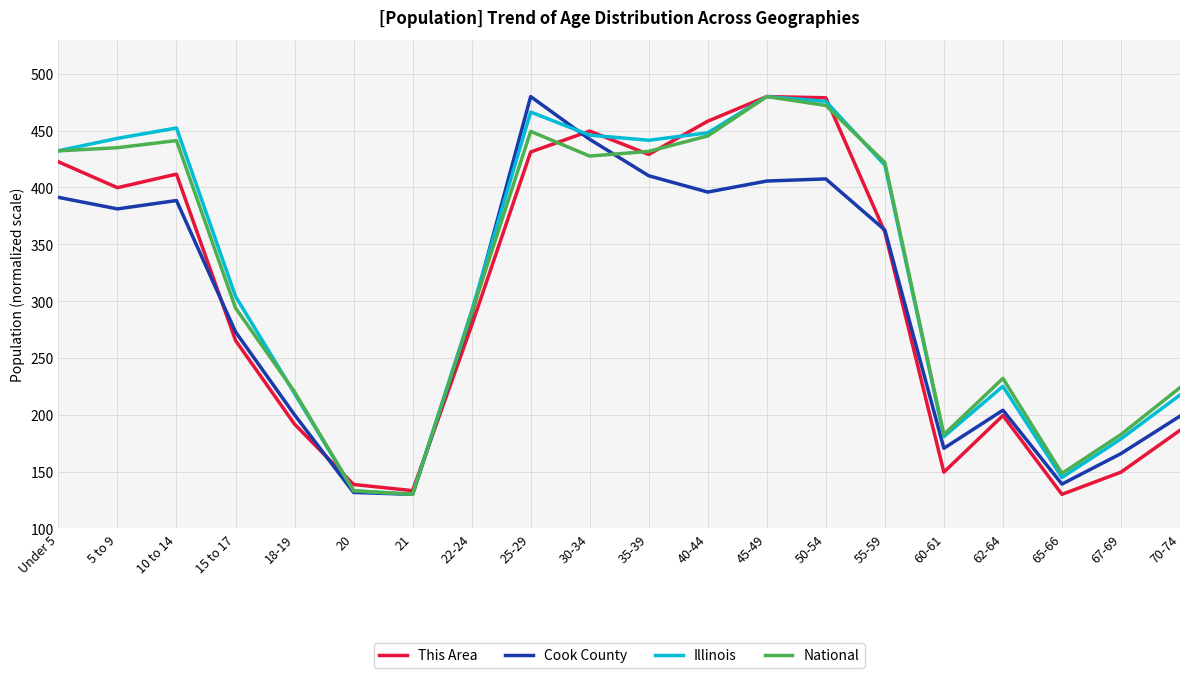

What is the minimum value shown in the chart?

130.0